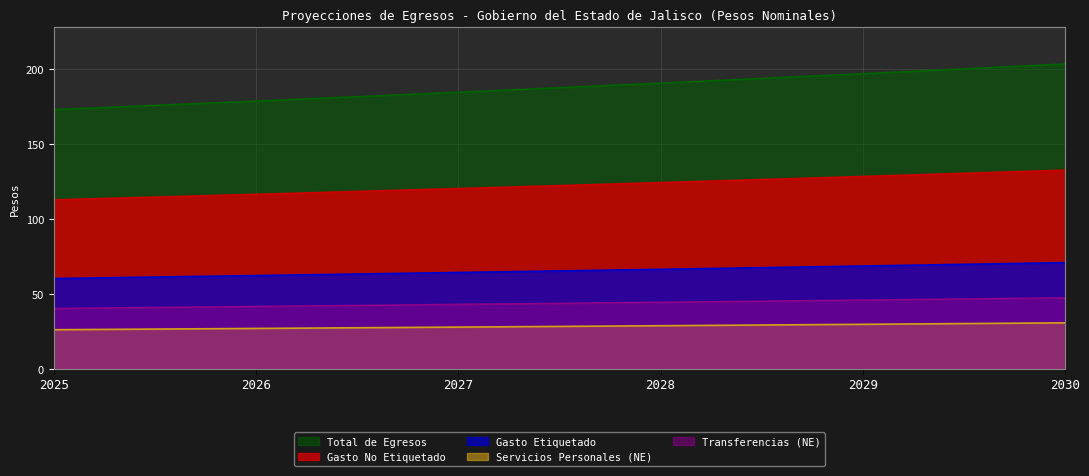

What is the highest value of the Servicios Personales (NE) series?

30.7